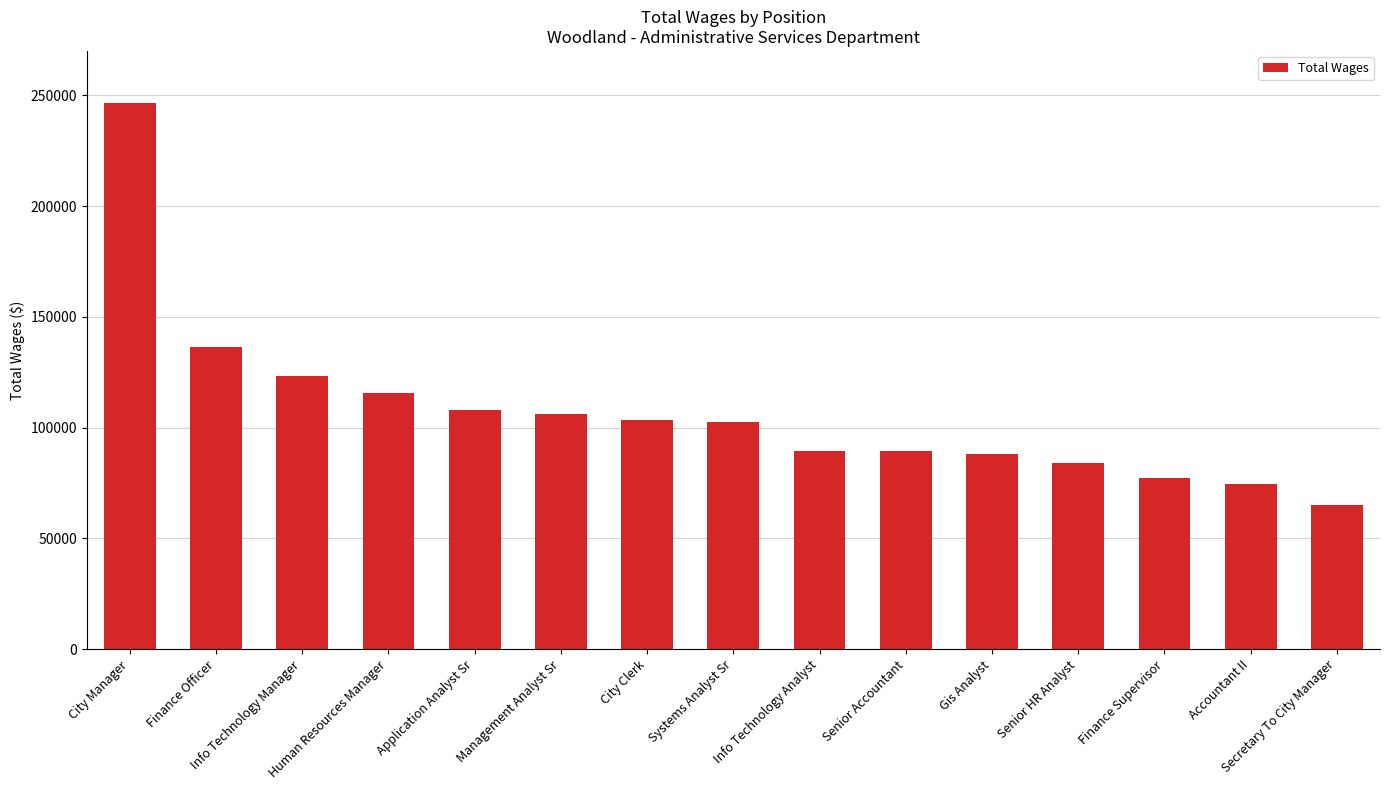

Which category has the highest value across all series?

City Manager